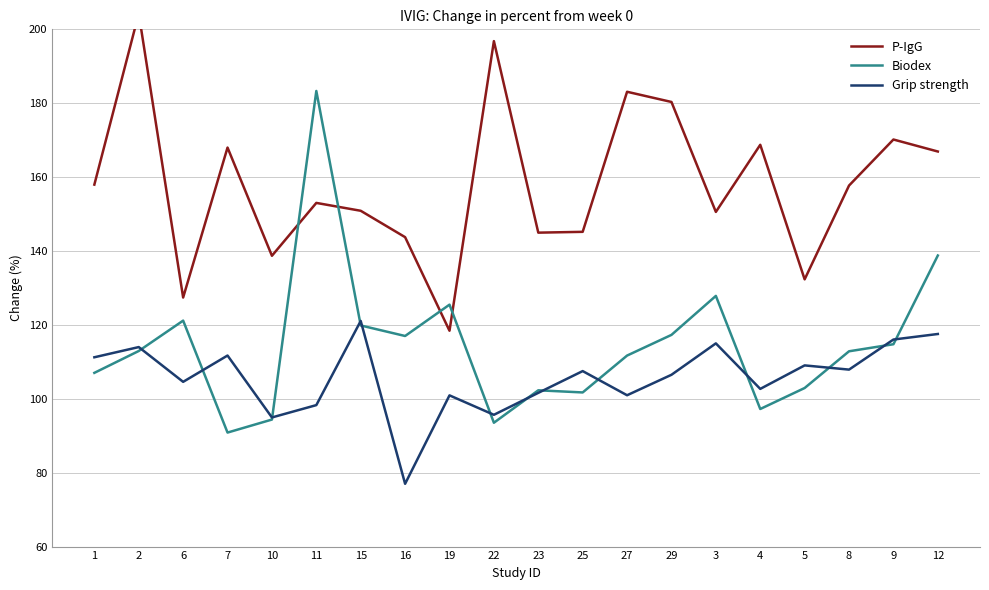

True or false: Grip strength and P-IgG intersect in this chart.

False